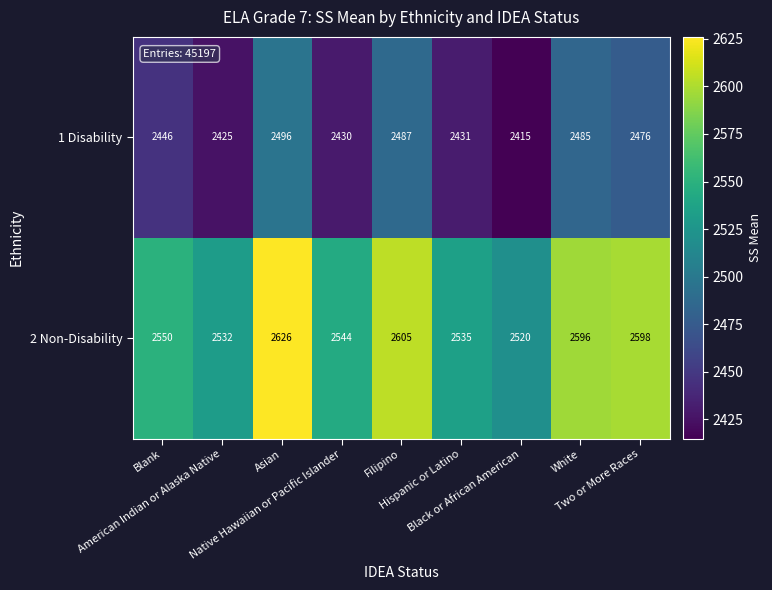

Which label corresponds to the largest value in the chart?

Asian